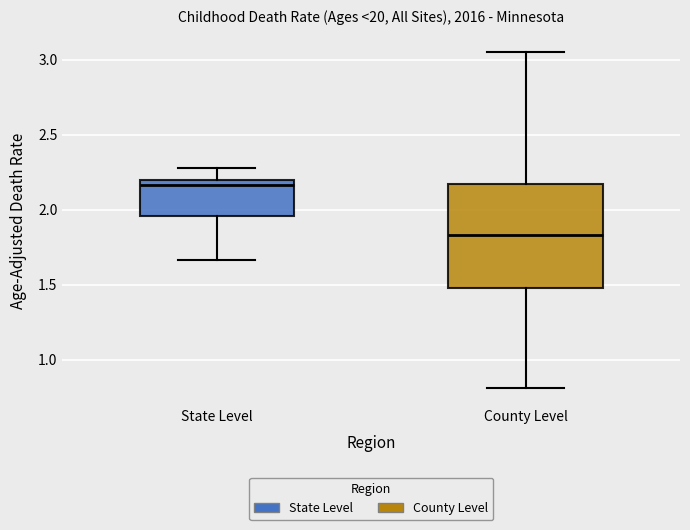

Comparing the boxes themselves (not the whiskers), which one is the tallest?

County Level